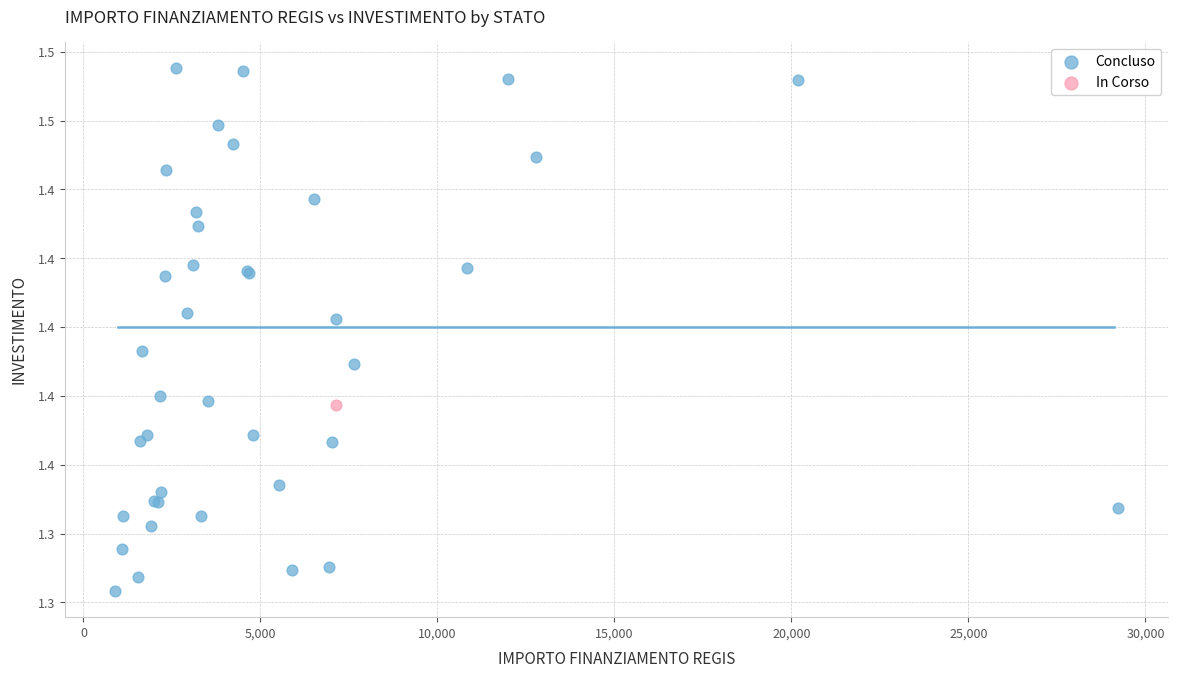

What are all the series names shown in the legend?

Concluso, In Corso